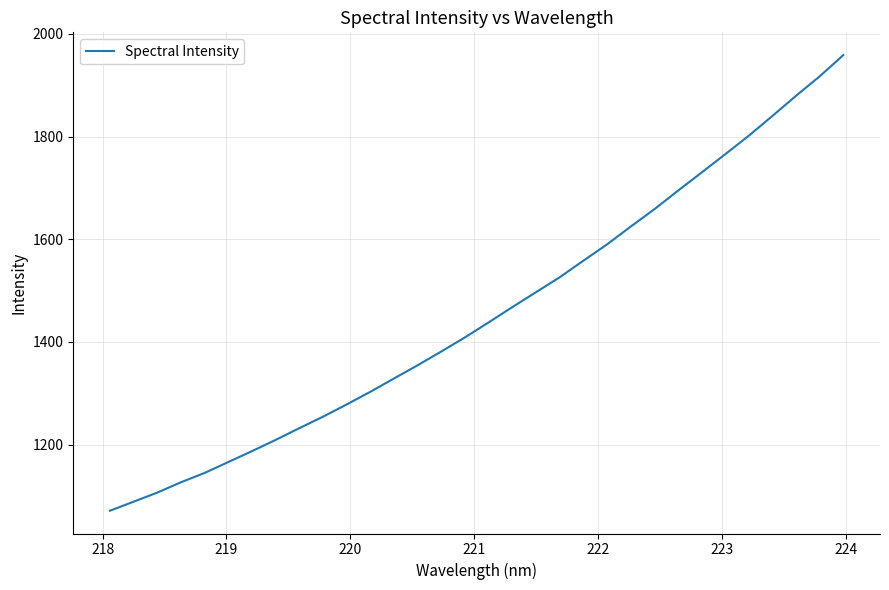

What is the minimum value shown in the chart?

1071.5